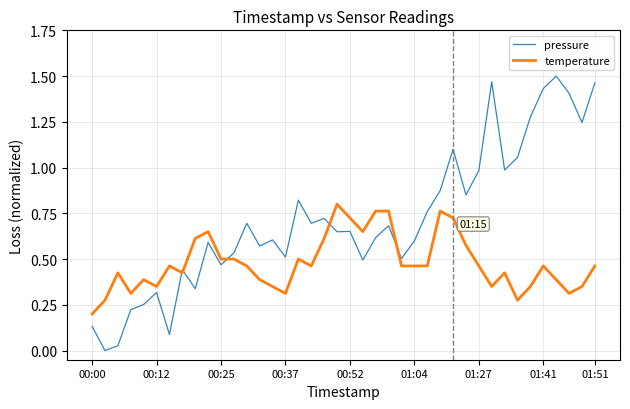

Rank the series by their average value, from lowest to highest.

temperature, pressure